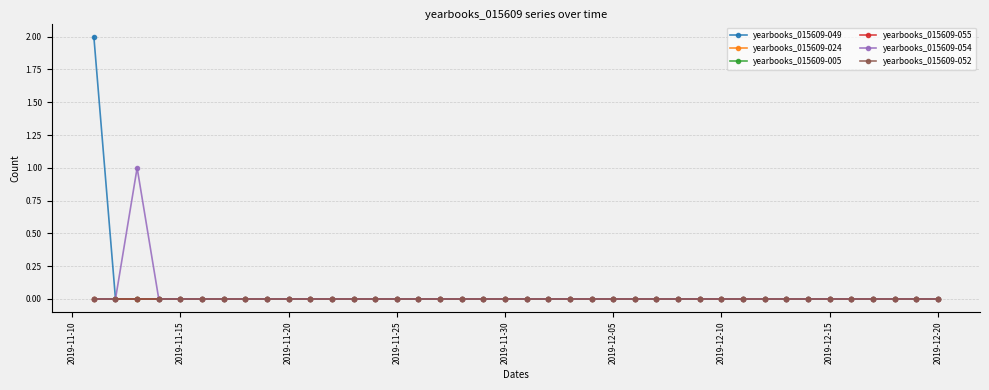

True or false: yearbooks_015609-024 and yearbooks_015609-052 intersect in this chart.

False